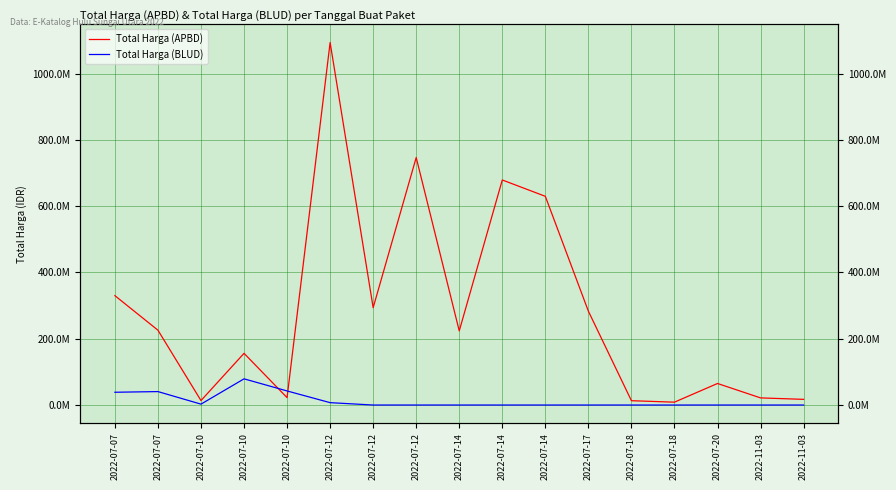

What are all the series names shown in the legend?

Total Harga (APBD), Total Harga (BLUD)